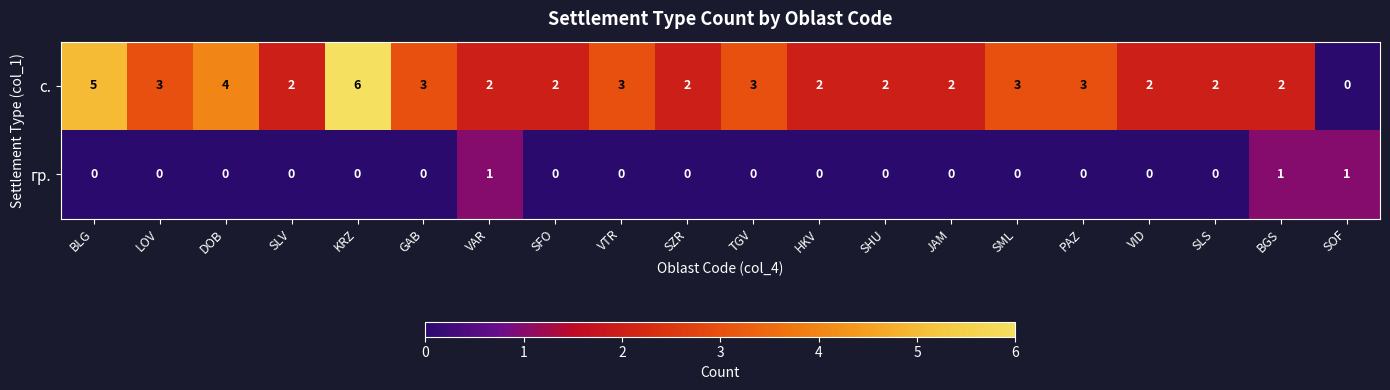

True or false: гр. has a value of 1 at BGS.

True